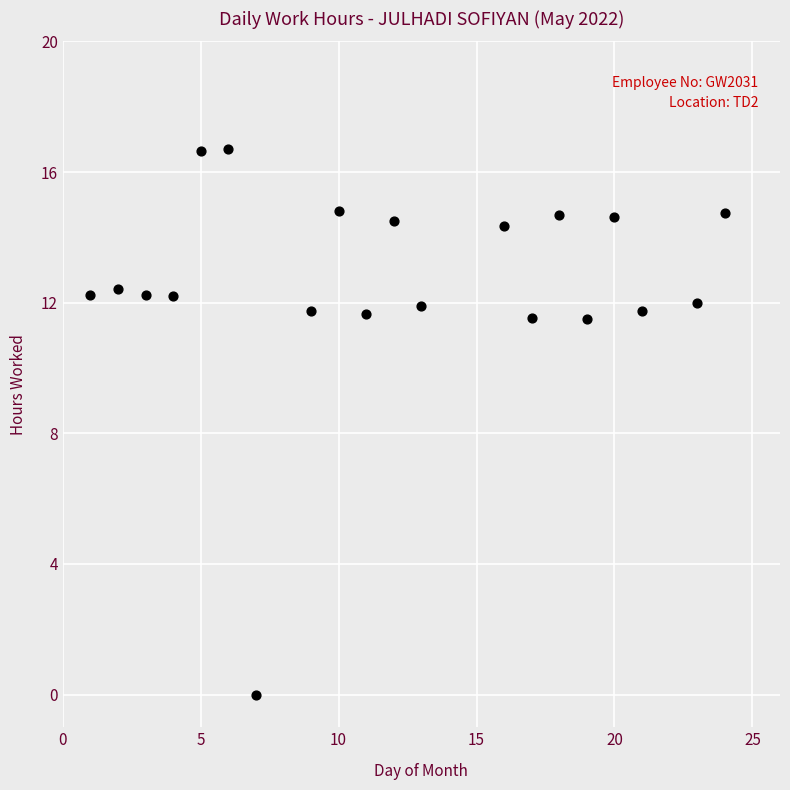

What is the range of X values (max minus min)?

23.0